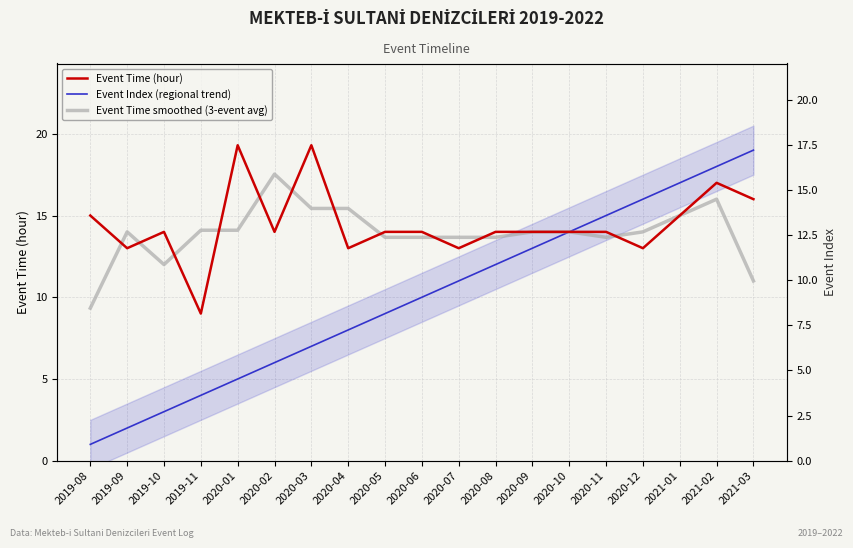

True or false: Event Time (hour) and Event Index (regional trend) cross at least once.

False